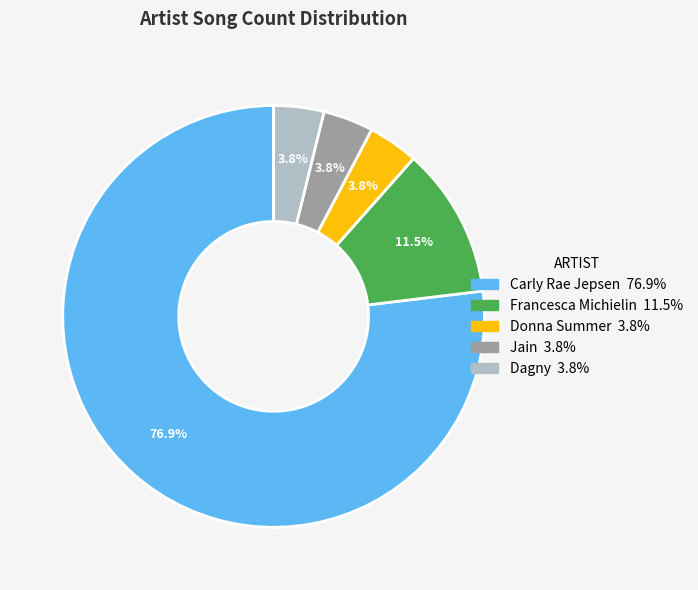

How many slices are in this pie chart?

5